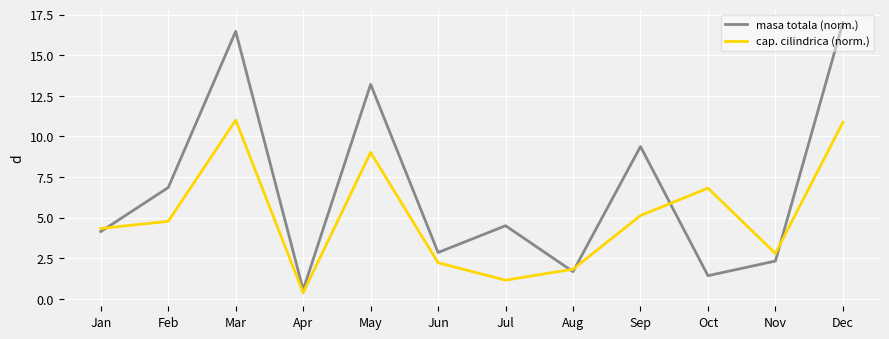

At which category does cap. cilindrica (norm.) reach its first local valley?

Apr